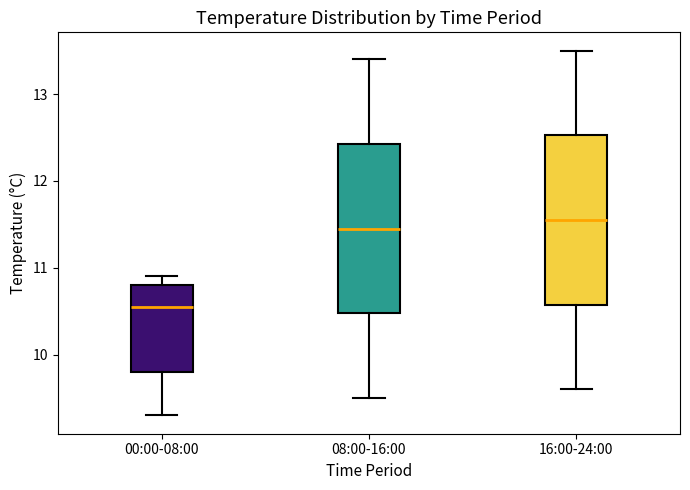

Reading left to right, read every box against the y-axis: the position of its median line, the range the box covers, and the ends of its whiskers. The values are not printed on the chart, so give them approximately, as read against the axis.

00:00-08:00: median 10.6, box 9.8 to 10.8, whiskers 9.3 to 10.9
08:00-16:00: median 11.5, box 10.5 to 12.4, whiskers 9.5 to 13.4
16:00-24:00: median 11.6, box 10.6 to 12.5, whiskers 9.6 to 13.5